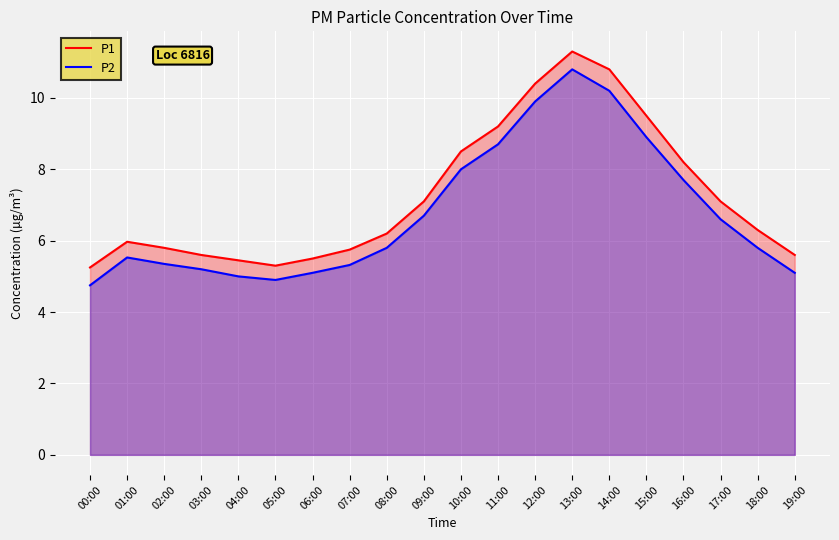

Does the chart display data point markers on the line(s)?

No